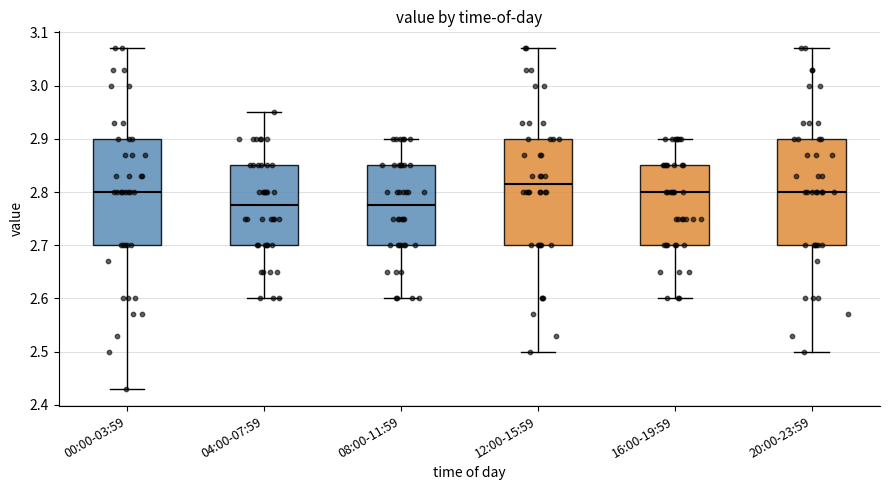

Which box's median line is the highest?

12:00-15:59